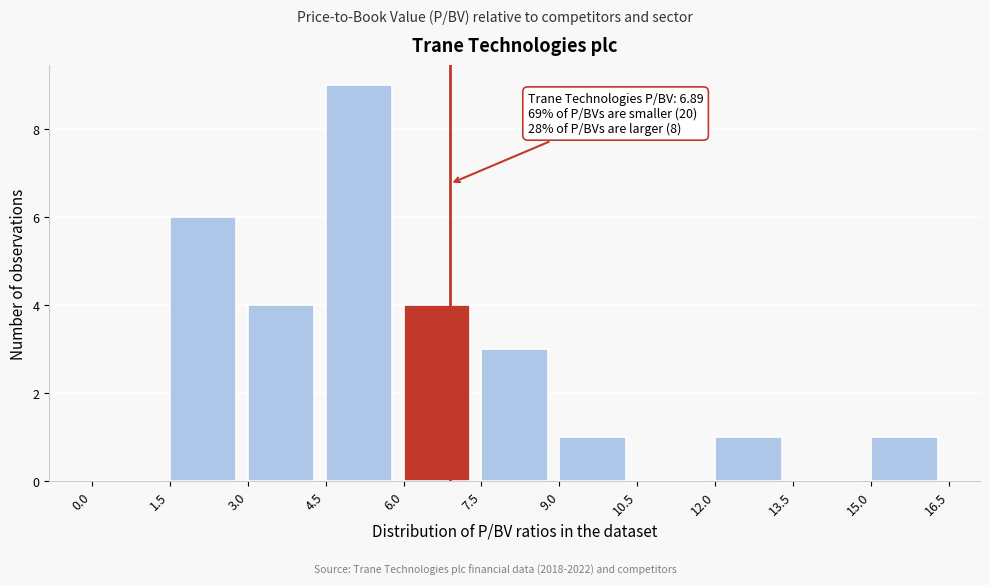

Which range on the x-axis has the tallest bar?

4.5 to 6.0